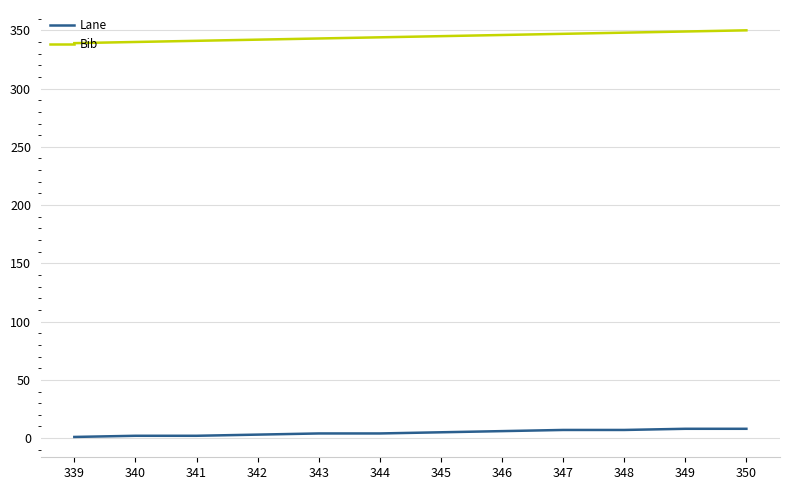

List the series in order of their overall mean, lowest first.

Lane, Bib